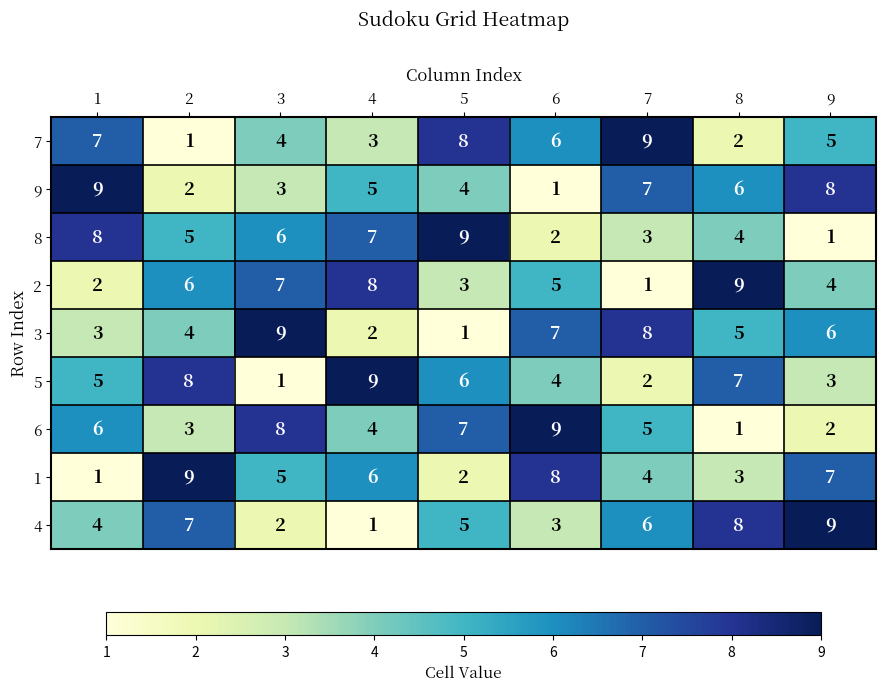

The value of 7 at 6 is 1. True or false?

False